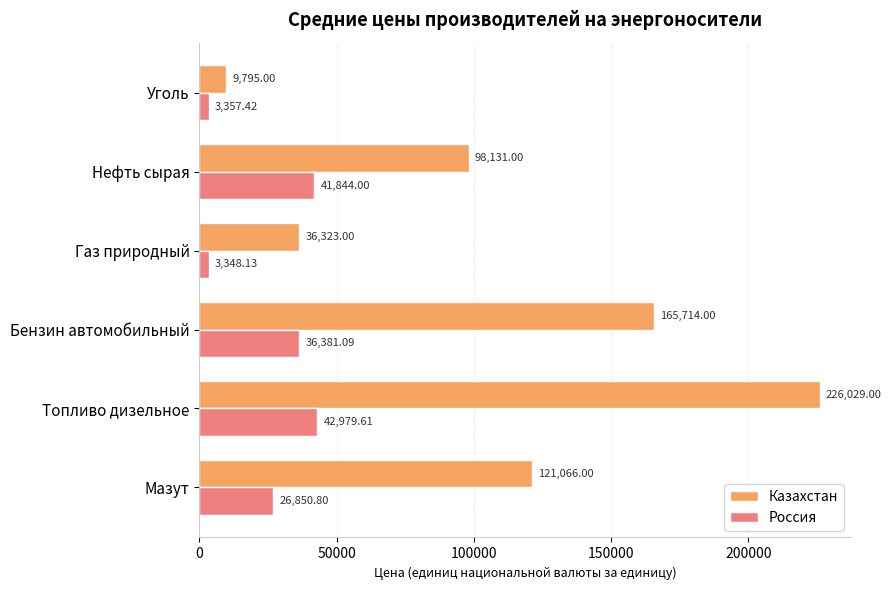

Which series has the widest spread of values?

Казахстан